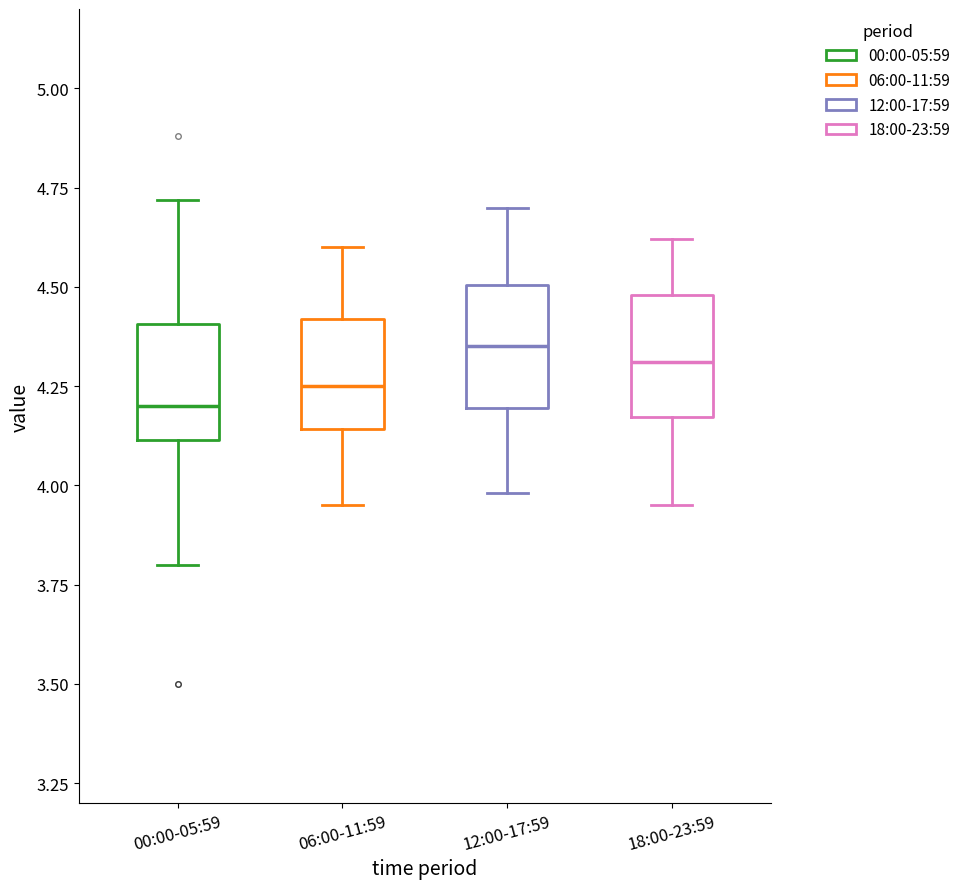

Where does the lower whisker of the box for 00:00-05:59 end on the y-axis? The values are not printed on the chart, so give them approximately, as read against the axis.

3.80